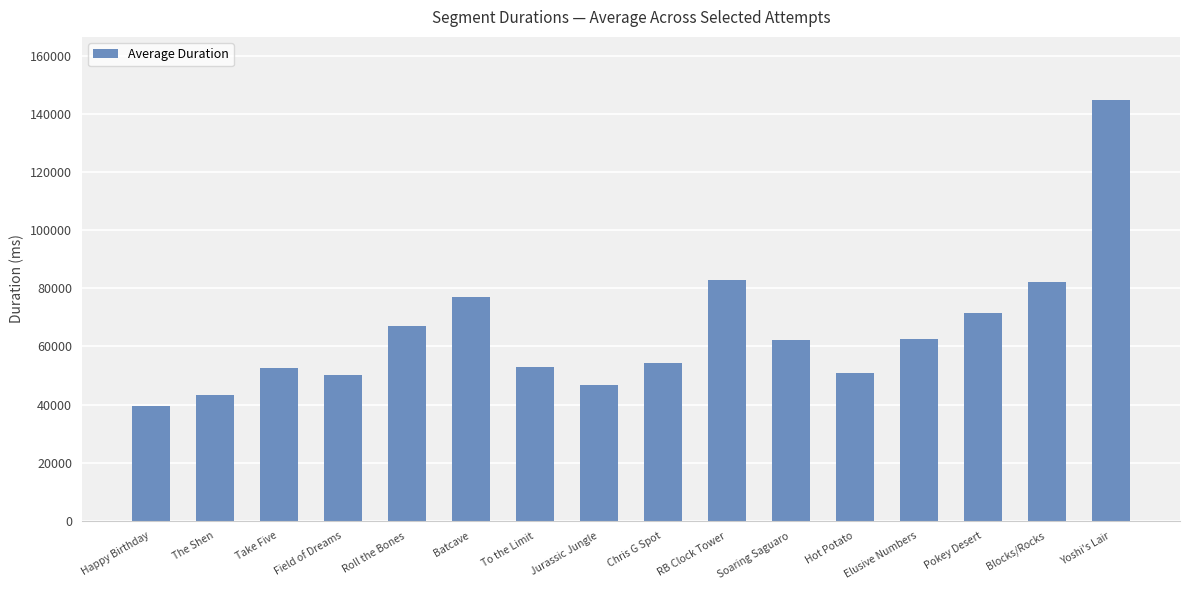

How many bars are there in total?

16